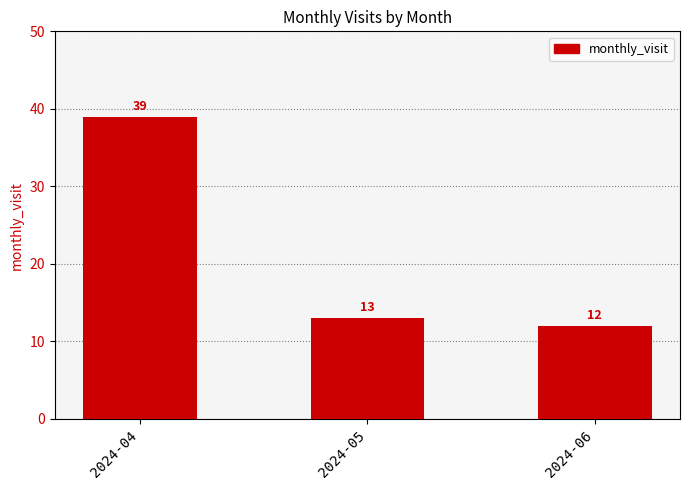

Reading left to right, list all the values displayed in this chart.

39	13	12